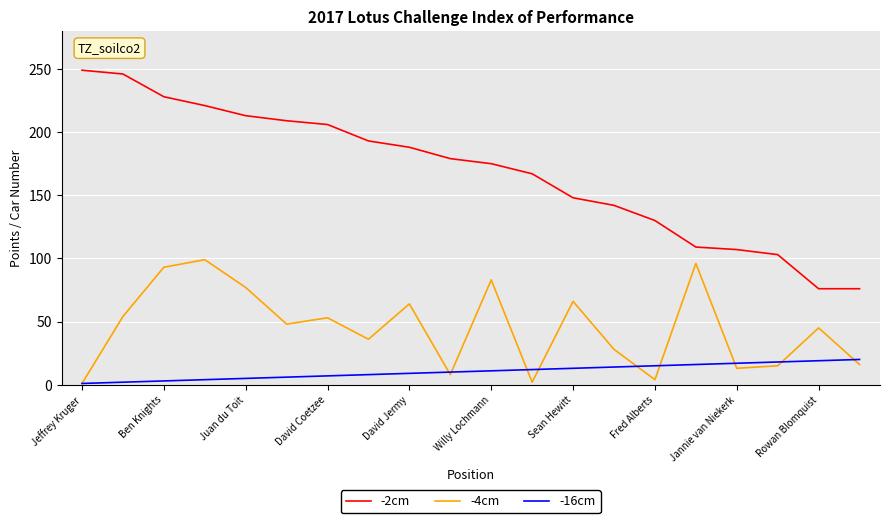

Rank the series by their average value, from lowest to highest.

-16cm, -4cm, -2cm